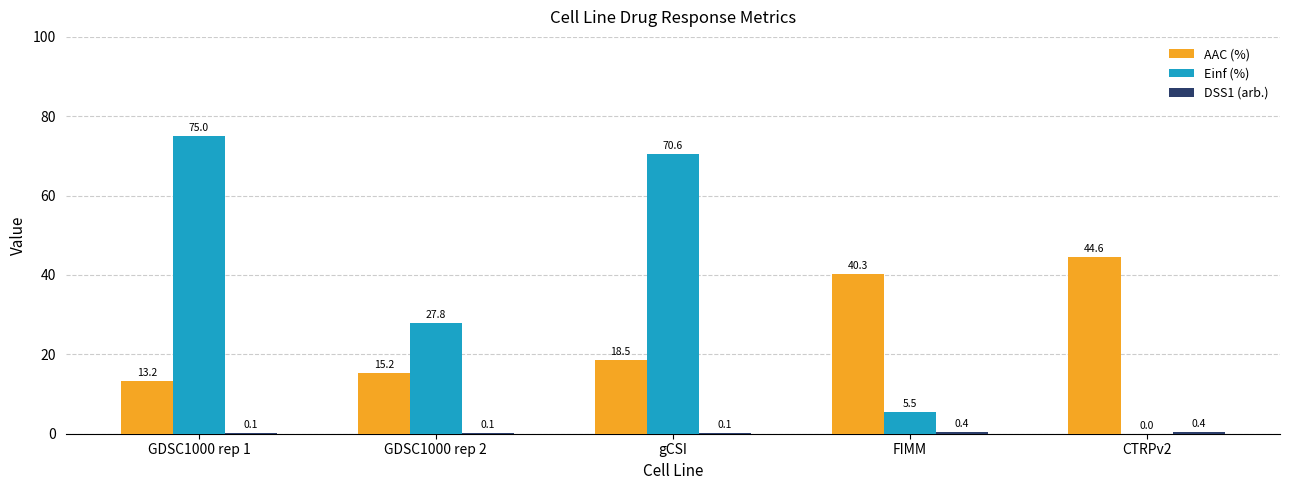

Which series has the widest spread of values?

Einf (%)